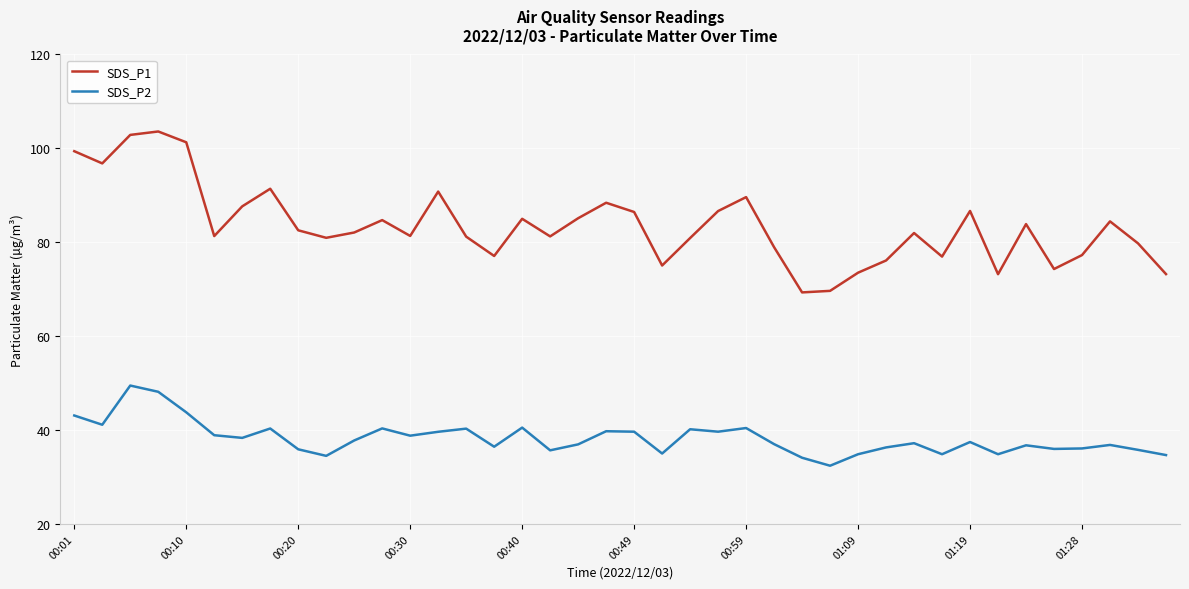

Rank the series by their maximum value, from lowest to highest.

SDS_P2, SDS_P1